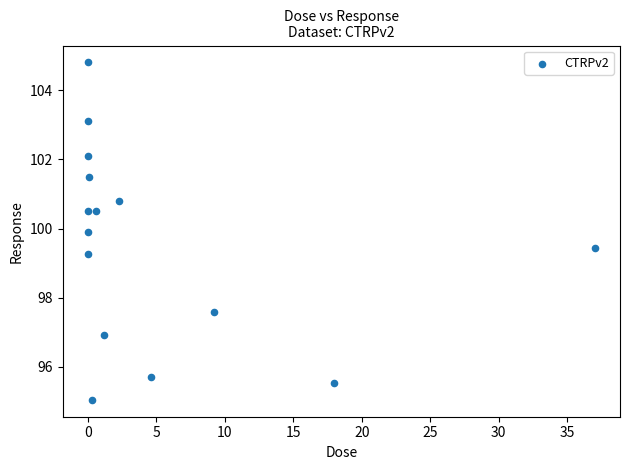

What is the range of X values (max minus min)?

37.0